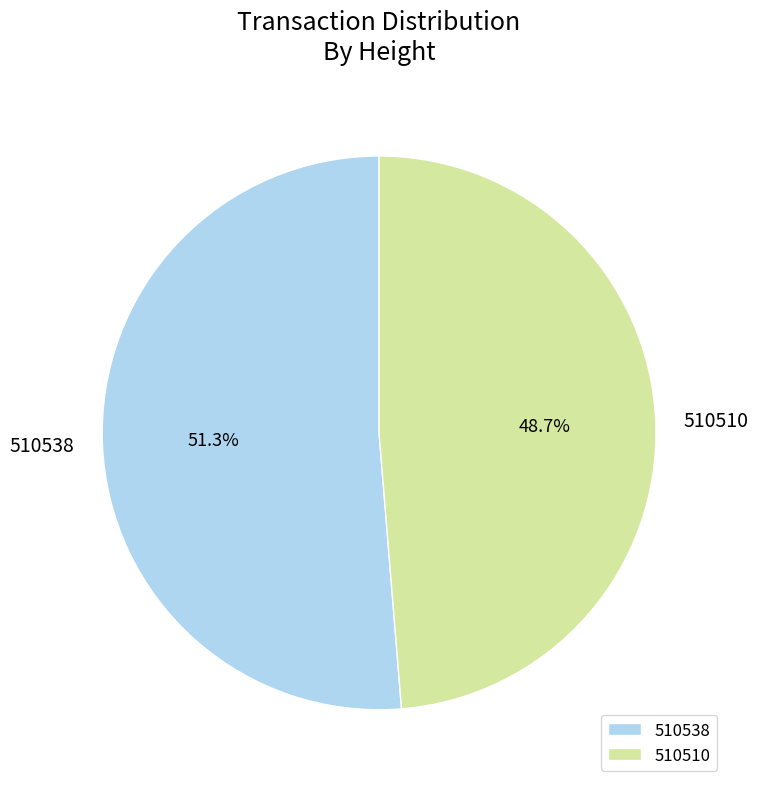

What is the smallest slice in the pie chart?

510510